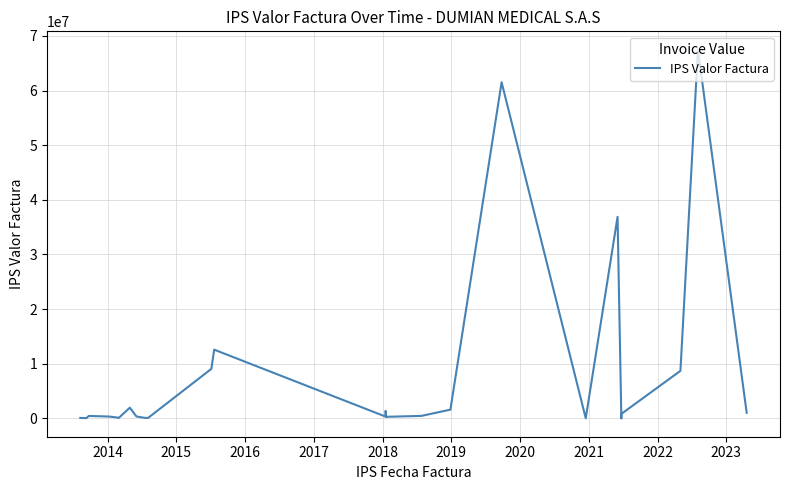

What position from the right is 2020?

20